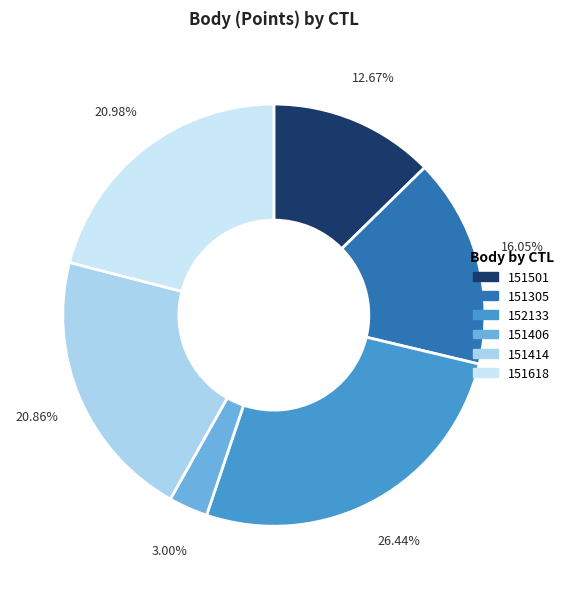

Count the number of slices in the pie.

6